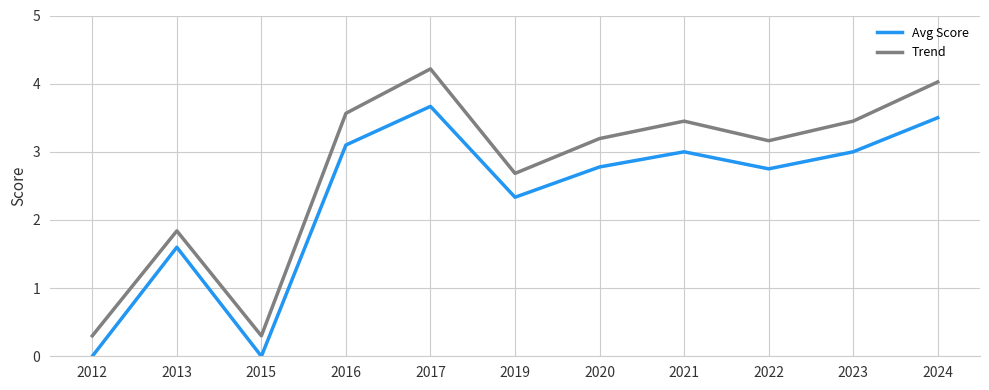

What is the total value across all series at 2022?

5.9